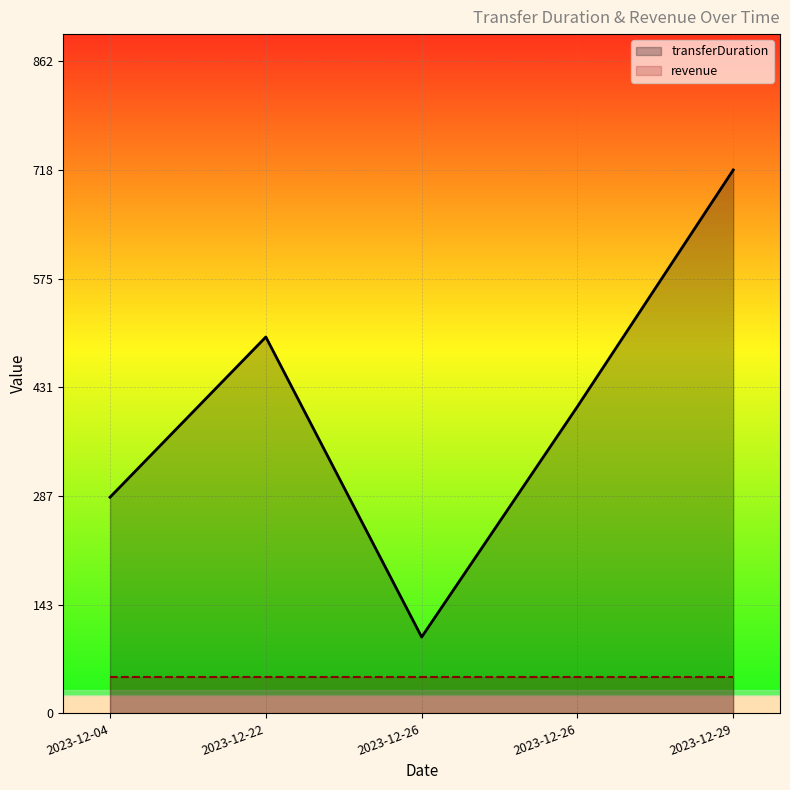

Reading left to right, what are all the values shown in this chart?

transferDuration: 2023-12-04=286	2023-12-22=498	2023-12-26=101	2023-12-26=406	2023-12-29=719
revenue: 2023-12-04=48	2023-12-22=48	2023-12-26=48	2023-12-26=48	2023-12-29=48